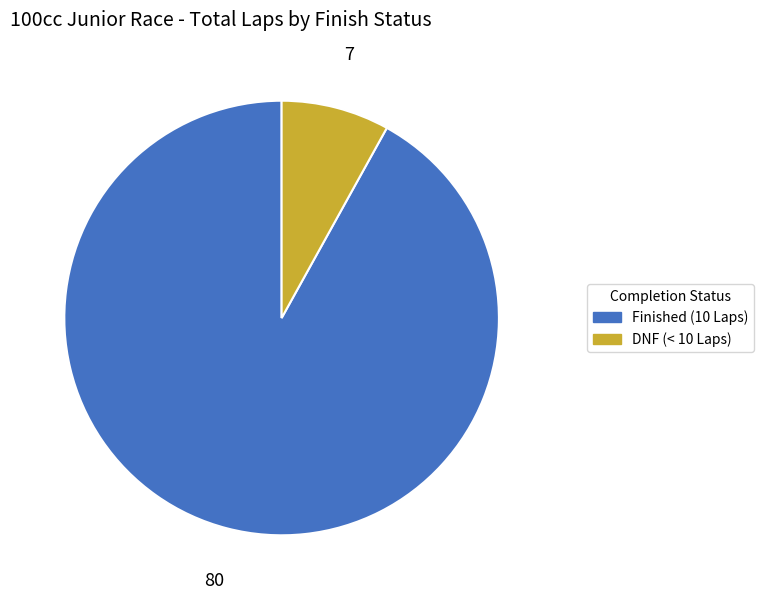

What is the majority slice?

Finished (10 Laps)